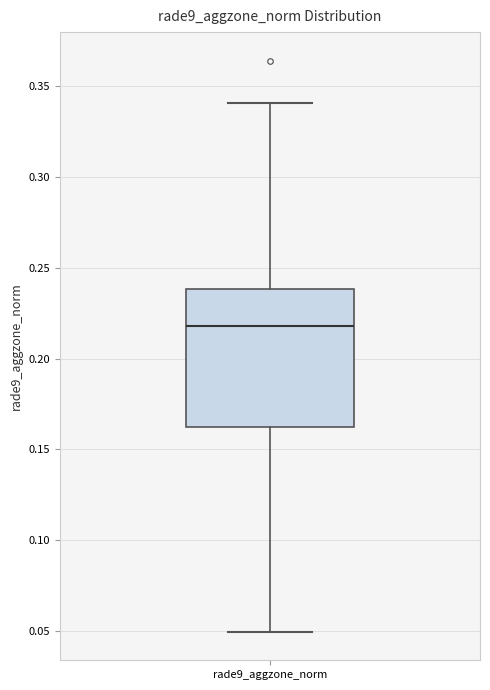

Where does the upper whisker of the box for rade9_aggzone_norm end on the y-axis? The values are not printed on the chart, so give them approximately, as read against the axis.

0.340